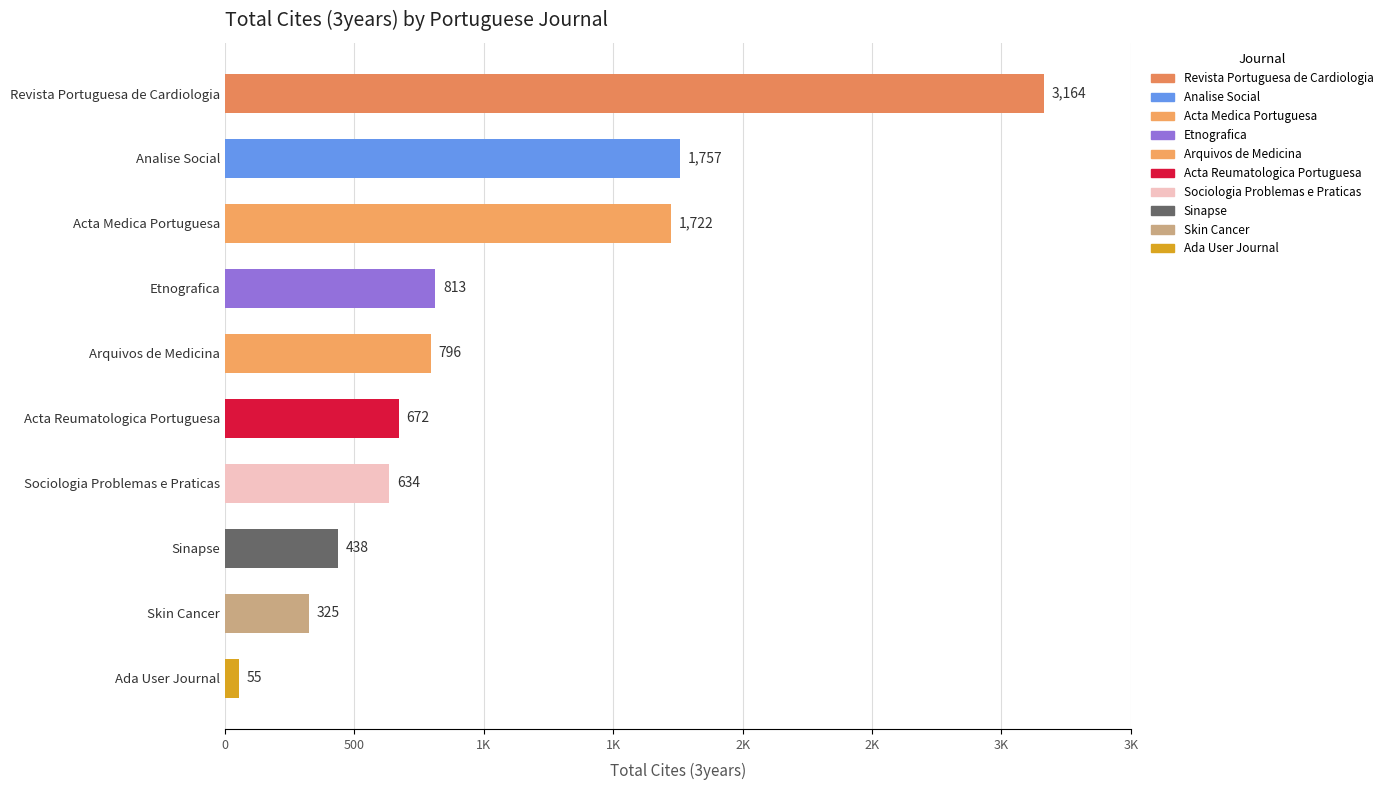

What is the greatest value displayed?

3164